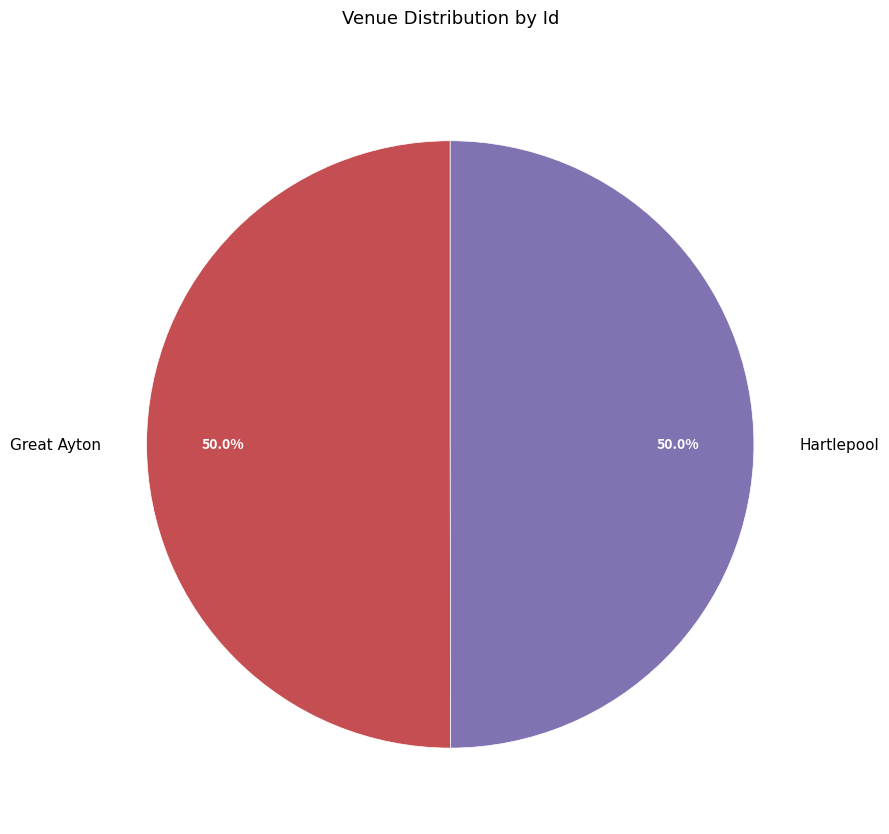

What portion of the pie excludes Great Ayton?

50.0%